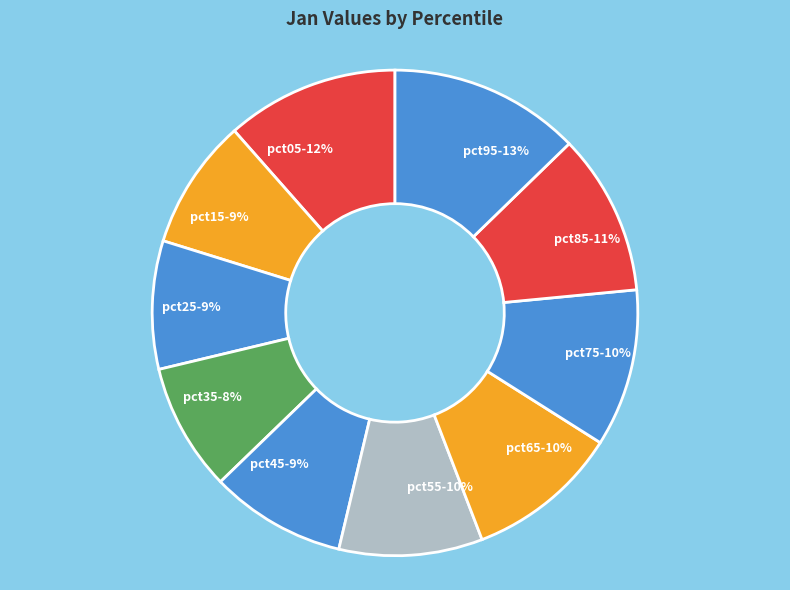

Which category has the biggest portion of the pie?

pct95